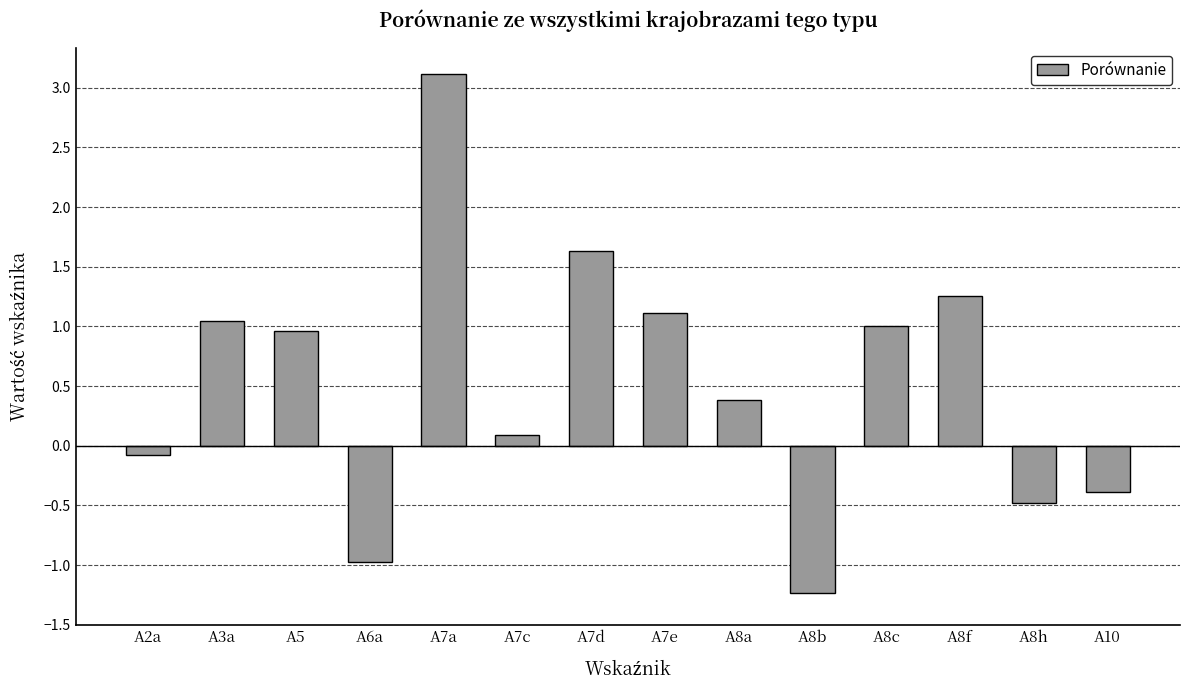

Reading left to right, transcribe all the data shown in this chart.

-0.1	1.0	1.0	-1.0	3.1	0.1	1.6	1.1	0.4	-1.2	1.0	1.3	-0.5	-0.4